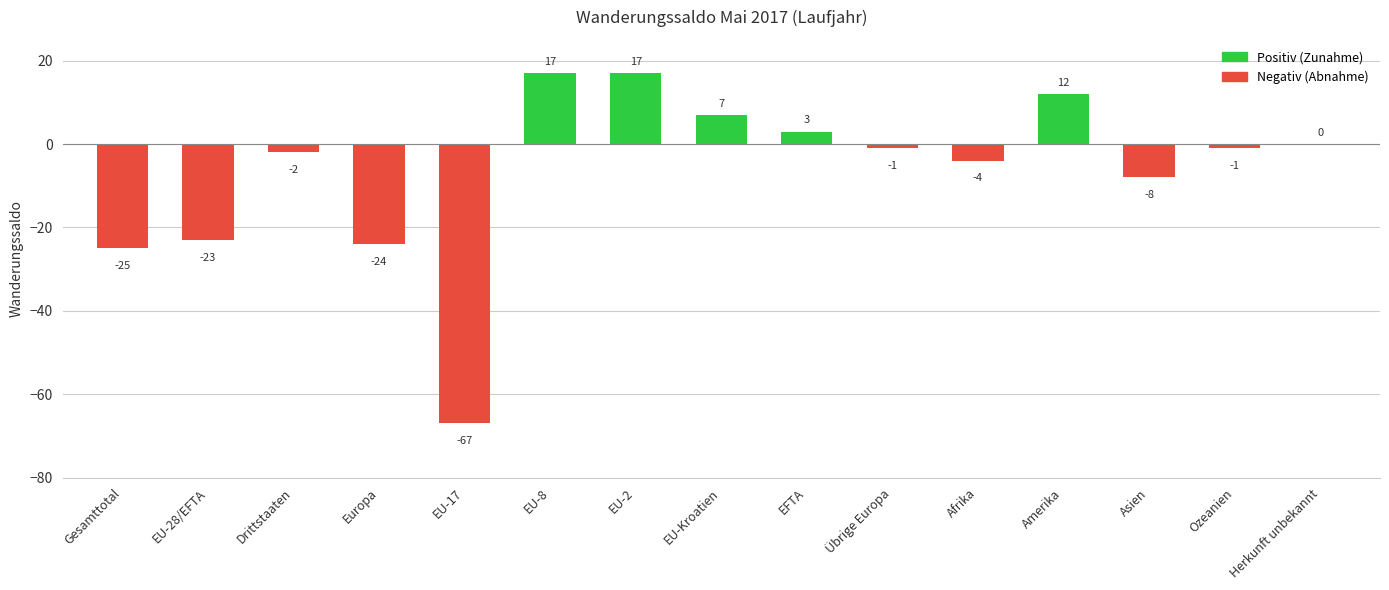

What is the maximum value shown in the chart?

17